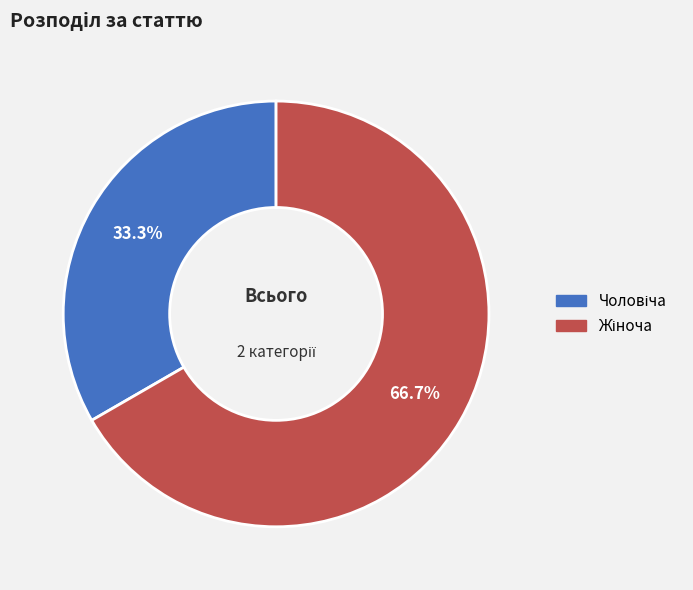

Is there any slice that represents more than half of the pie?

Yes